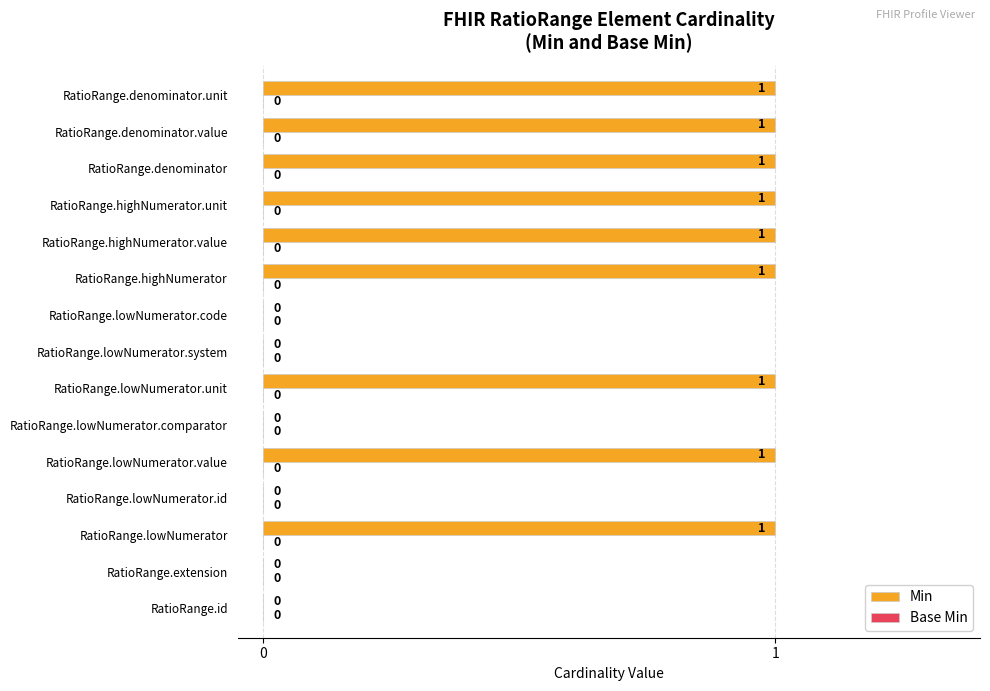

Reading bottom to top, list all the values displayed in this chart.

RatioRange.id=0	RatioRange.extension=0	RatioRange.lowNumerator=1	RatioRange.lowNumerator.id=0	RatioRange.lowNumerator.value=1	RatioRange.lowNumerator.comparator=0	RatioRange.lowNumerator.unit=1	RatioRange.lowNumerator.system=0	RatioRange.lowNumerator.code=0	RatioRange.highNumerator=1	RatioRange.highNumerator.value=1	RatioRange.highNumerator.unit=1	RatioRange.denominator=1	RatioRange.denominator.value=1	RatioRange.denominator.unit=1